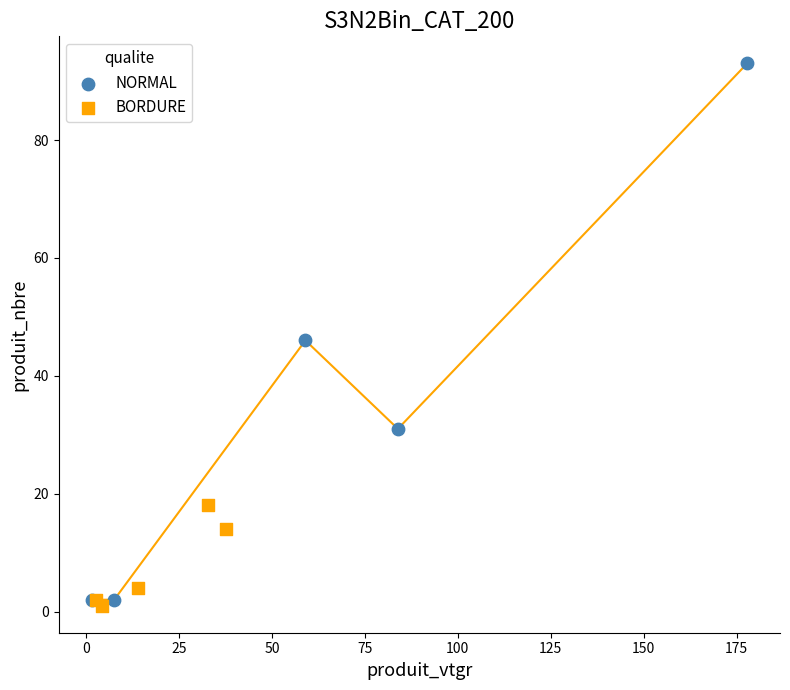

Which series contains the lowest Y value?

BORDURE